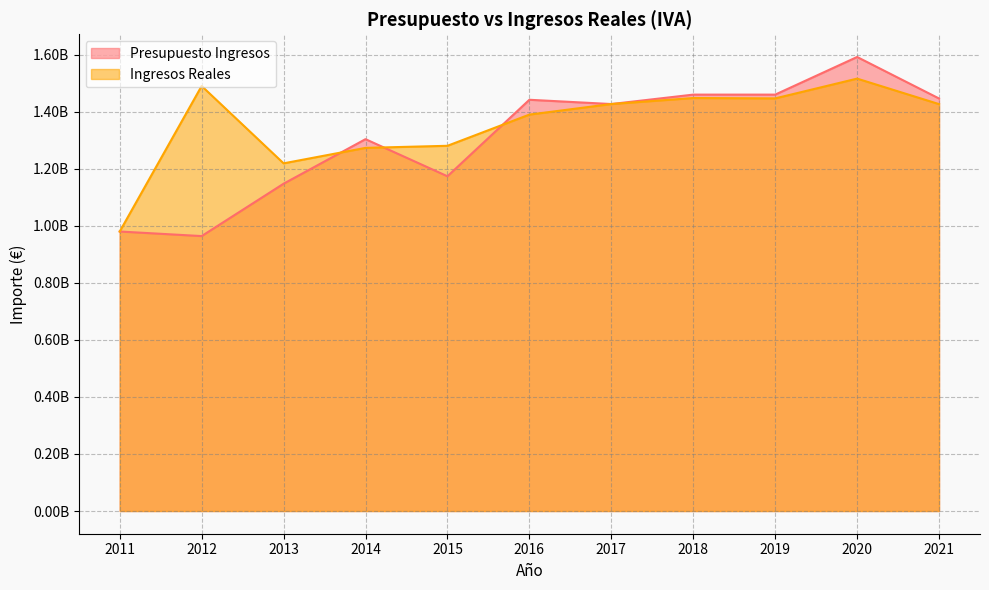

What is the difference between the highest and lowest values at 2013?

71414192.8